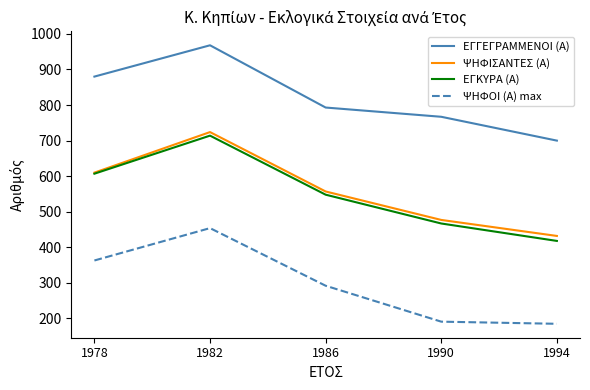

Reading right to left, extract all data points from this chart.

ΕΓΓΕΓΡΑΜΜΕΝΟΙ (Α): 1994=700	1990=767	1986=793	1982=968	1978=880
ΨΗΦΙΣΑΝΤΕΣ (Α): 1994=432	1990=477	1986=557	1982=724	1978=610
ΕΓΚΥΡΑ (Α): 1994=418	1990=467	1986=548	1982=714	1978=607
ΨΗΦΟΙ (Α) max: 1994=185	1990=191	1986=292	1982=454	1978=363